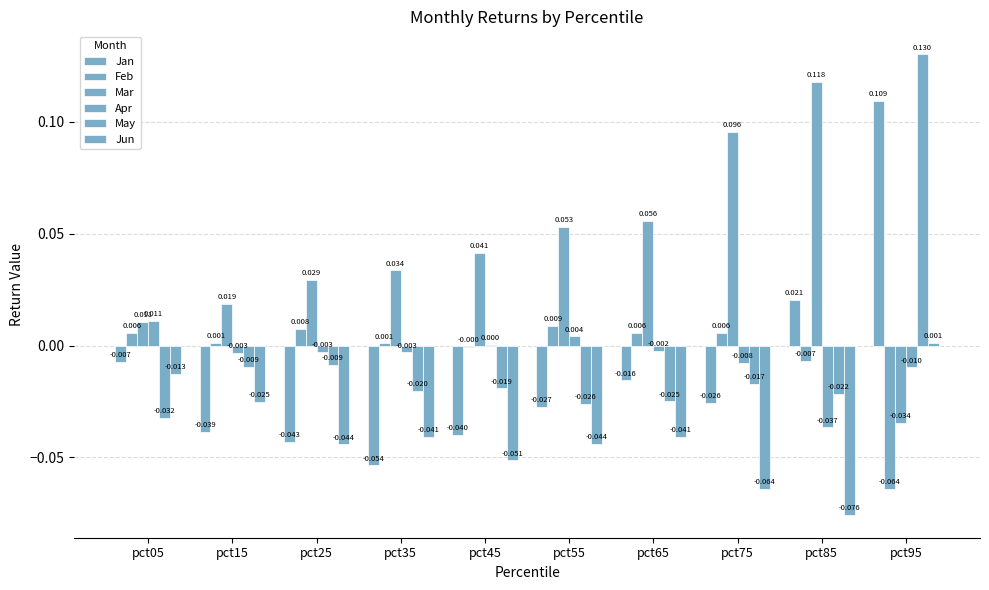

Reading left to right, extract all data points from this chart.

Jan: -0.0	-0.0	-0.0	-0.1	-0.0	-0.0	-0.0	-0.0	0.0	0.1
Feb: 0.0	0.0	0.0	0.0	-0.0	0.0	0.0	0.0	-0.0	-0.1
Mar: 0.0	0.0	0.0	0.0	0.0	0.1	0.1	0.1	0.1	-0.0
Apr: 0.0	-0.0	-0.0	-0.0	0.0	0.0	-0.0	-0.0	-0.0	-0.0
May: -0.0	-0.0	-0.0	-0.0	-0.0	-0.0	-0.0	-0.0	-0.0	0.1
Jun: -0.0	-0.0	-0.0	-0.0	-0.1	-0.0	-0.0	-0.1	-0.1	0.0